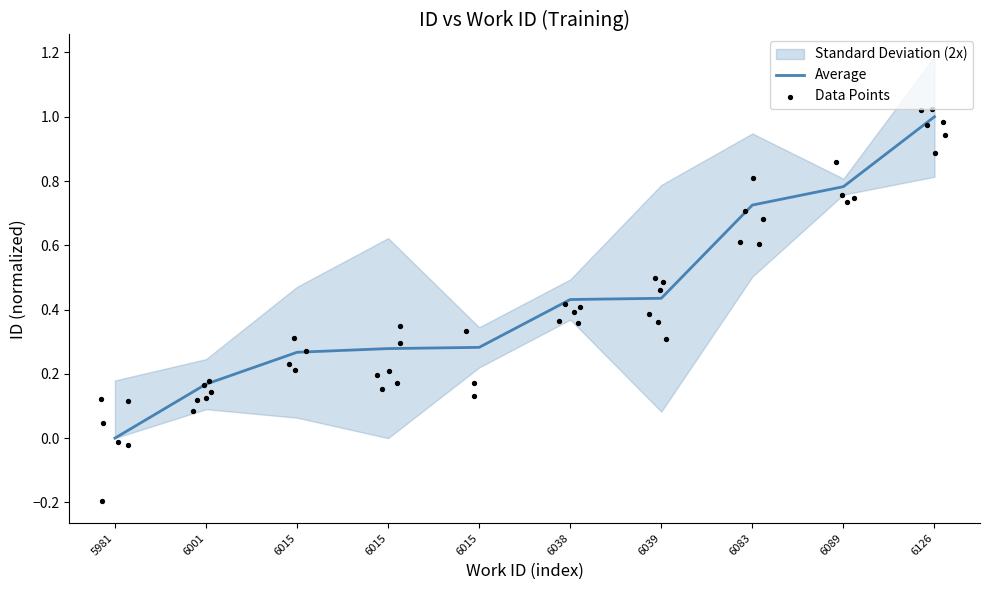

What is the change in value from 6015 to 6039?

+0.2